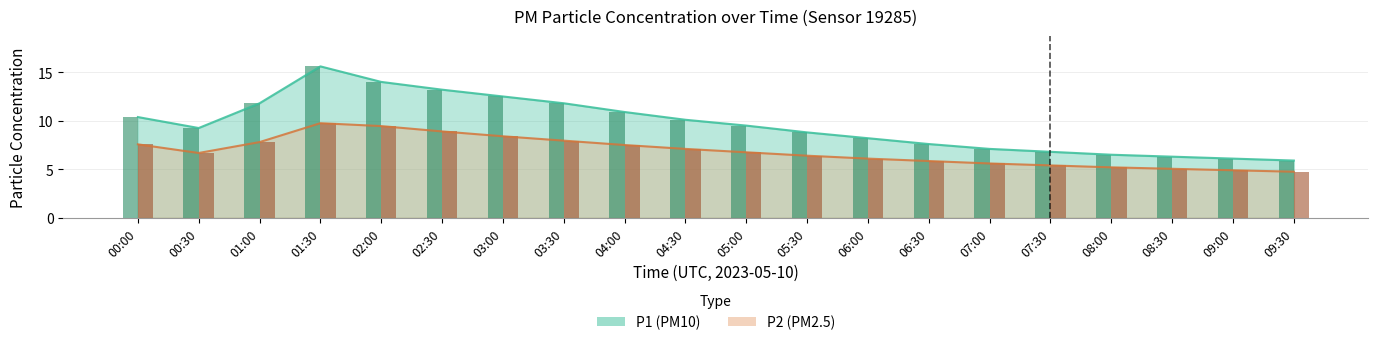

What is the difference between the maximum and second lowest values in the P1 series?

9.5